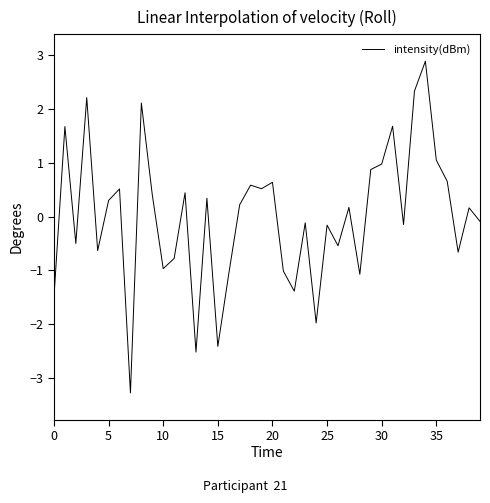

What is the difference between the maximum and minimum values?

6.2